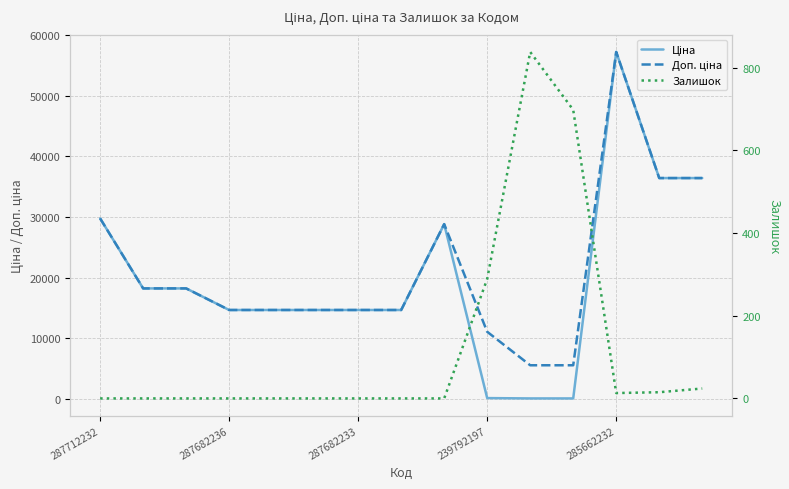

What position from the right is 7?

8